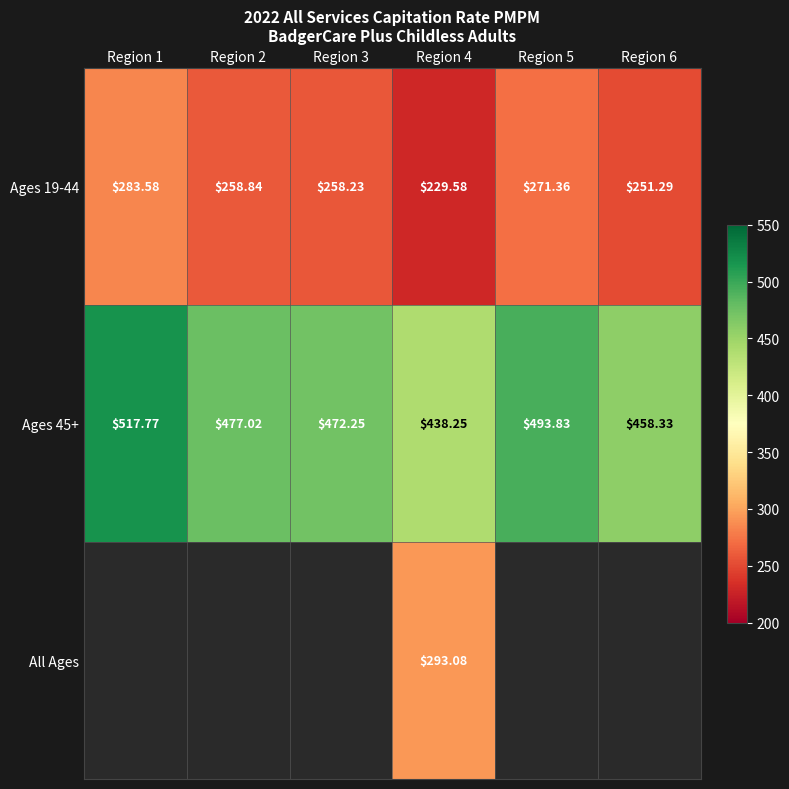

Where does the Ages 19-44 series first go above 258?

Region 1